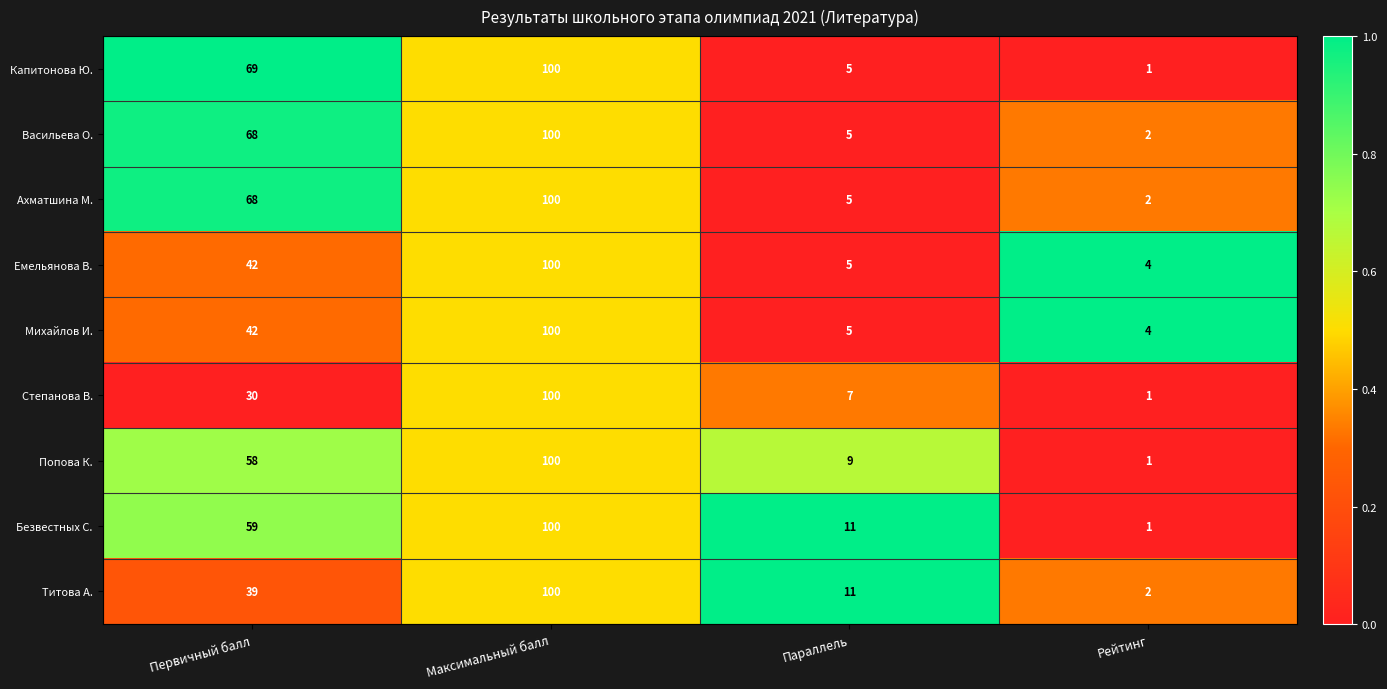

Where is Попова К. nearest to the value 50?

Первичный балл